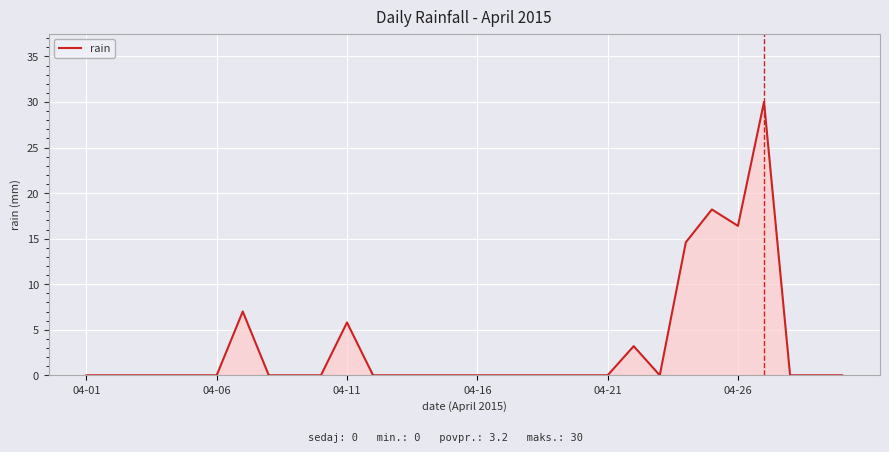

What is the greatest value displayed?

30.0